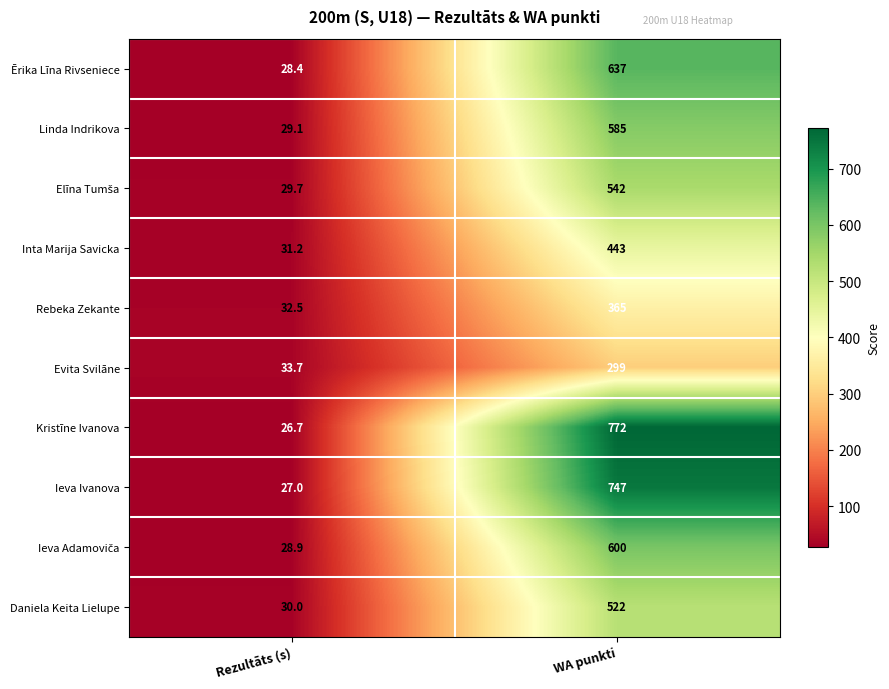

At which category does the chart reach its peak across all series?

WA punkti